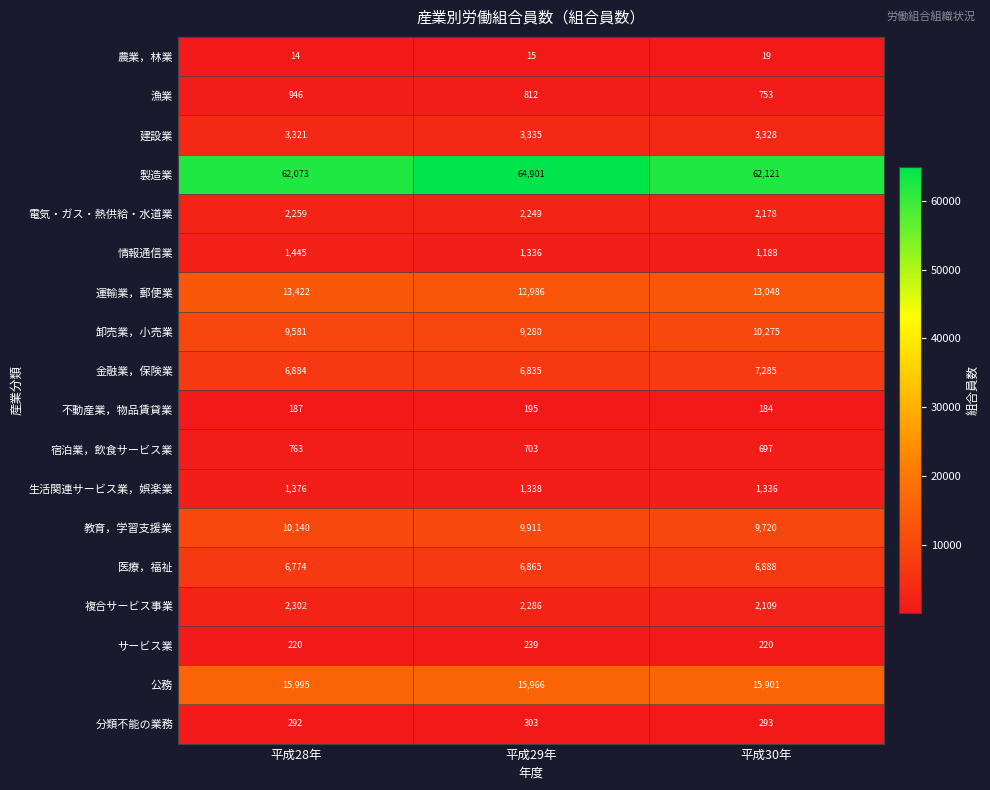

What is the maximum value shown in the chart?

64901